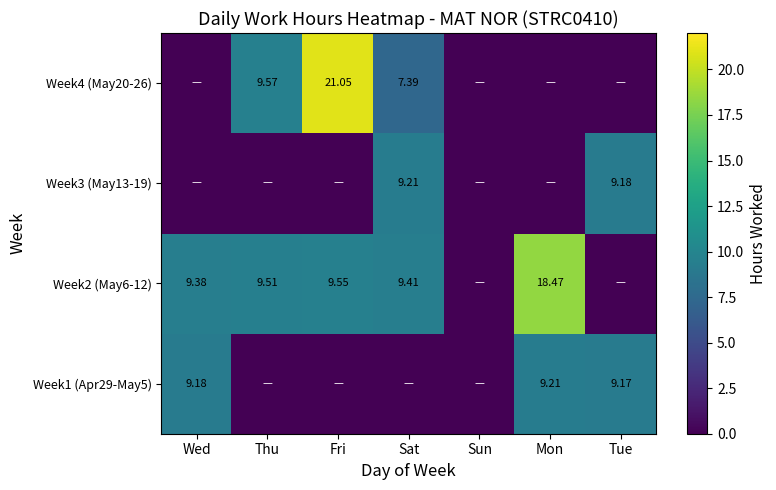

How many data points in Week1 (Apr29-May5) are above 0?

3